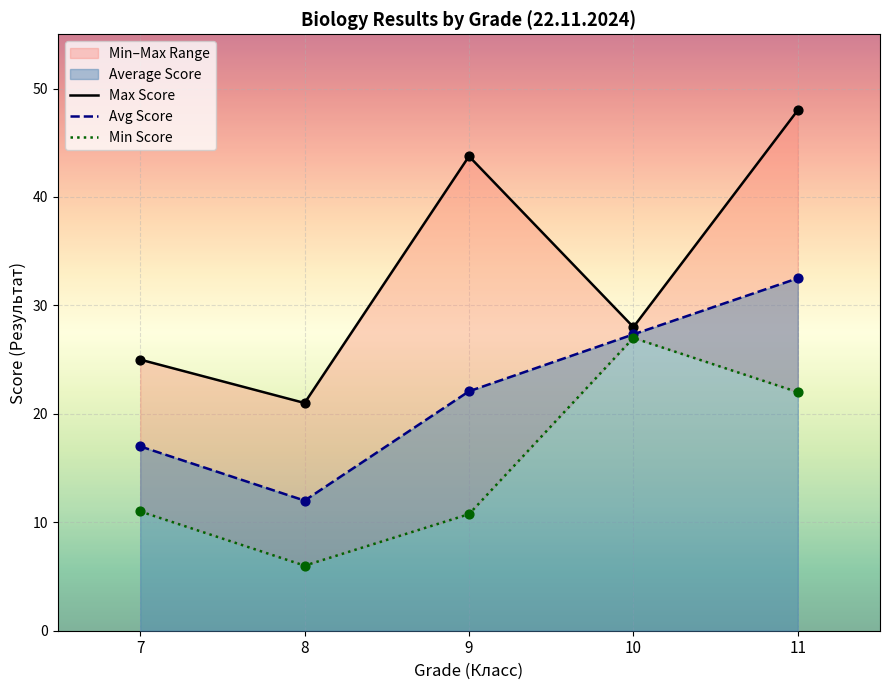

Which series has the largest total across all categories?

Max Score